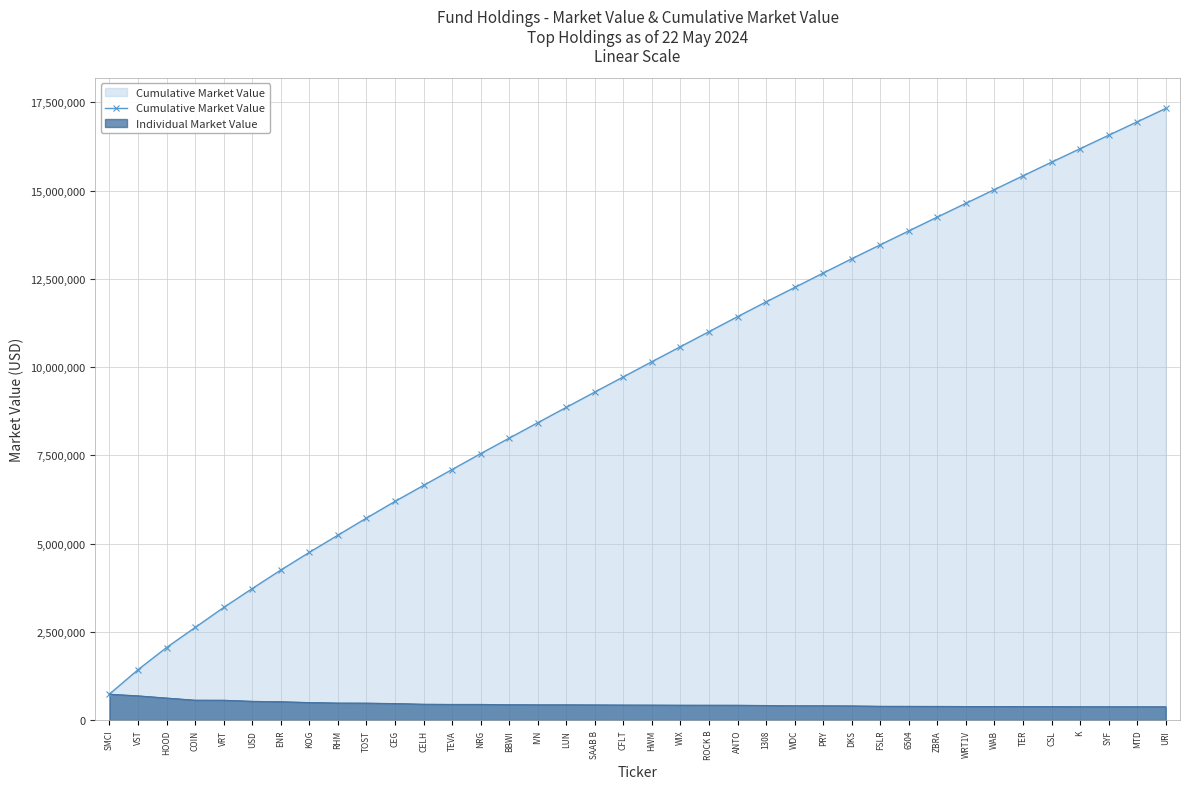

What is the value of the 10th point from the left?

5722007.5